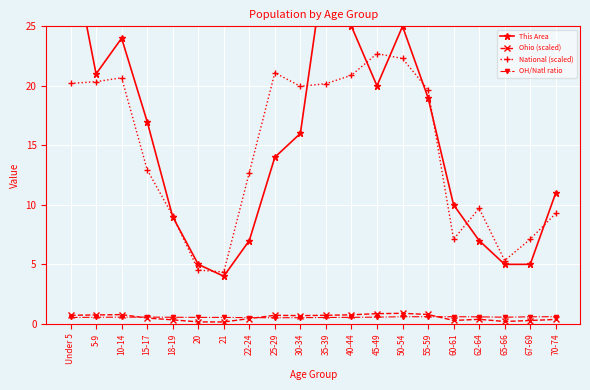

Does the chart display data point markers on the line(s)?

Yes